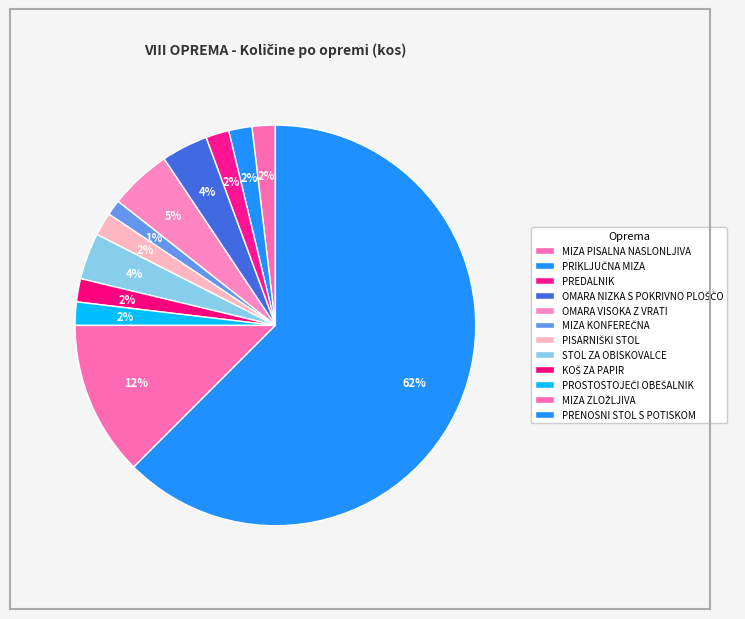

To the nearest percent, what portion does OMARA VISOKA Z VRATI represent?

5%